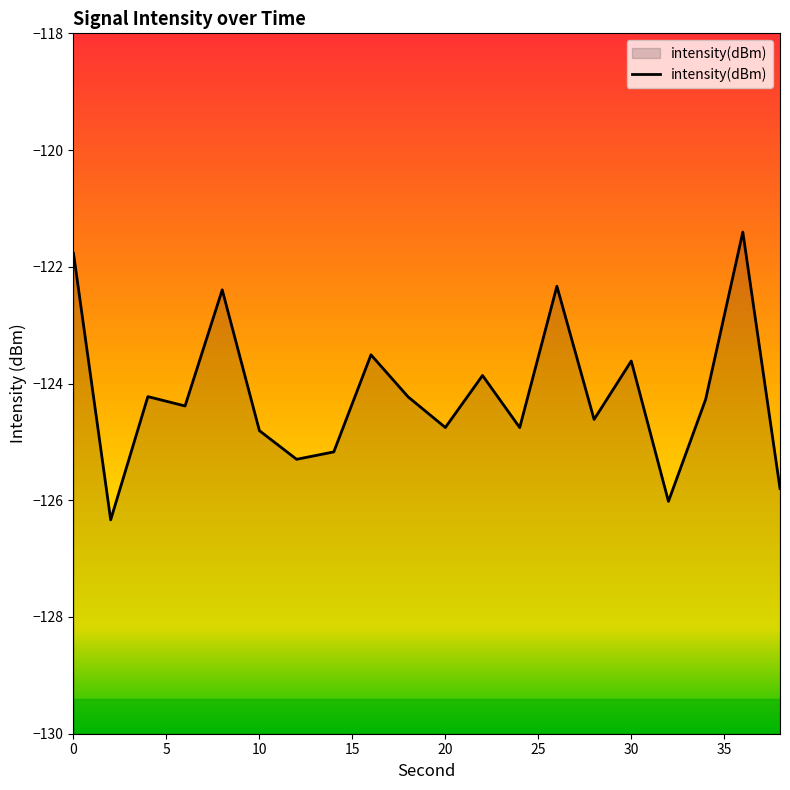

What is the greatest value displayed?

-121.4